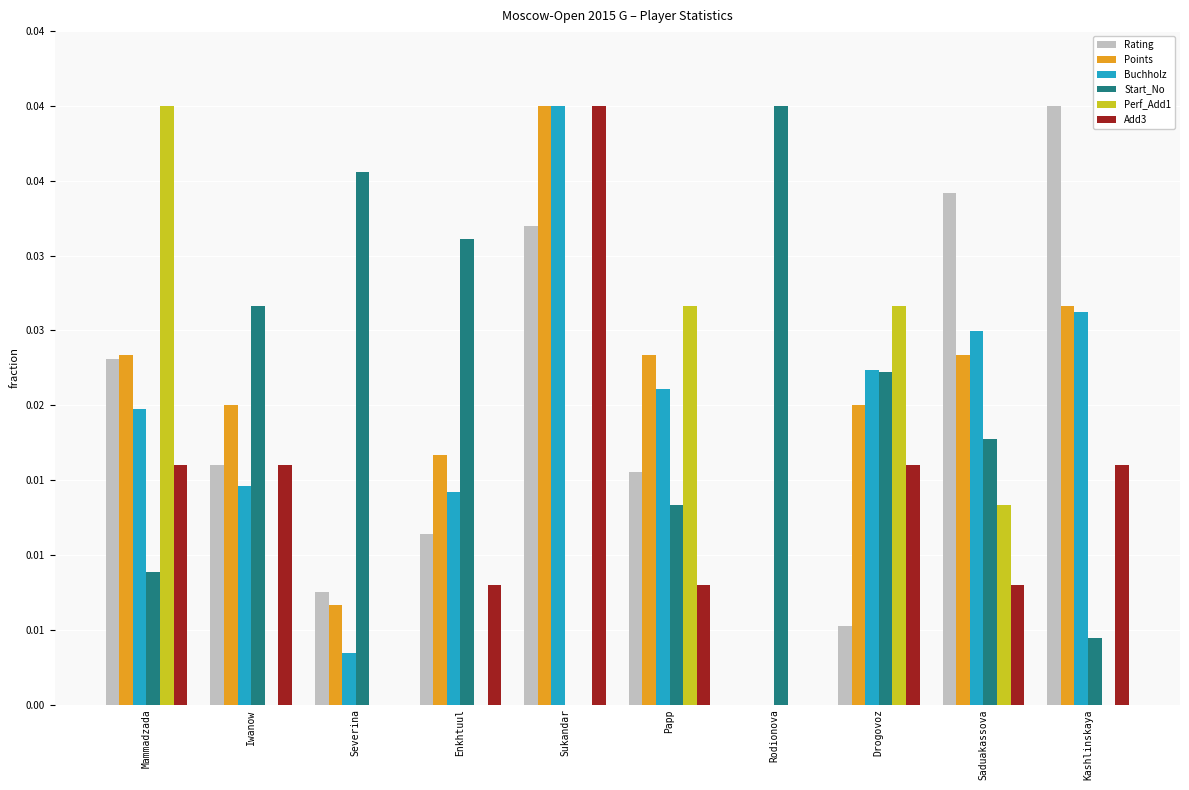

Does the chart contain stacked bars?

No